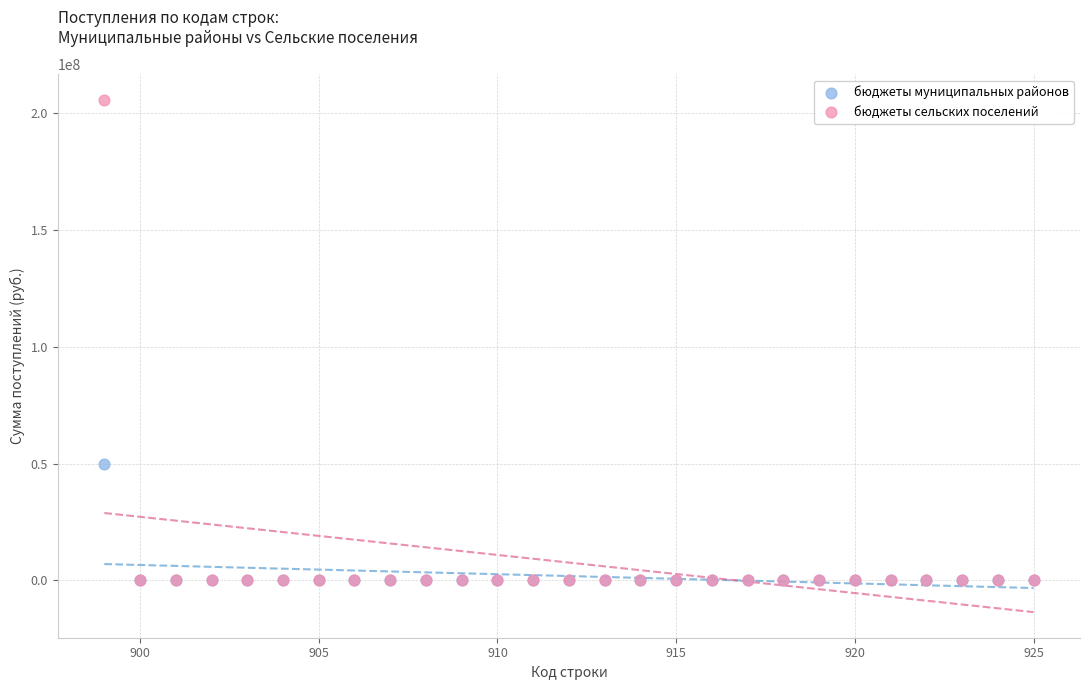

Across all series, what Y value is closest to 102843773?

49750829.9